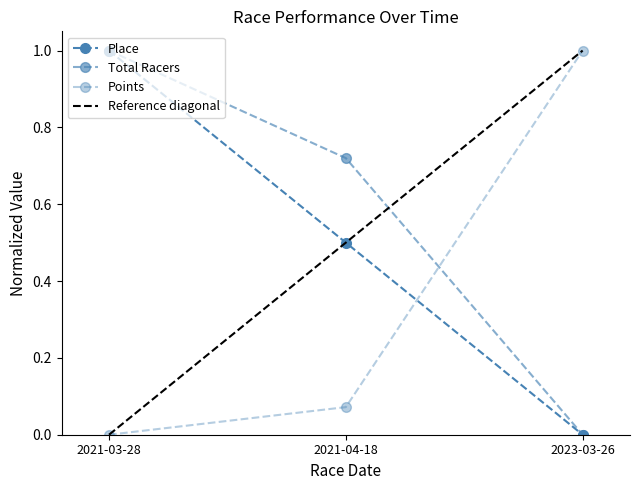

How many lines are shown in the chart?

3